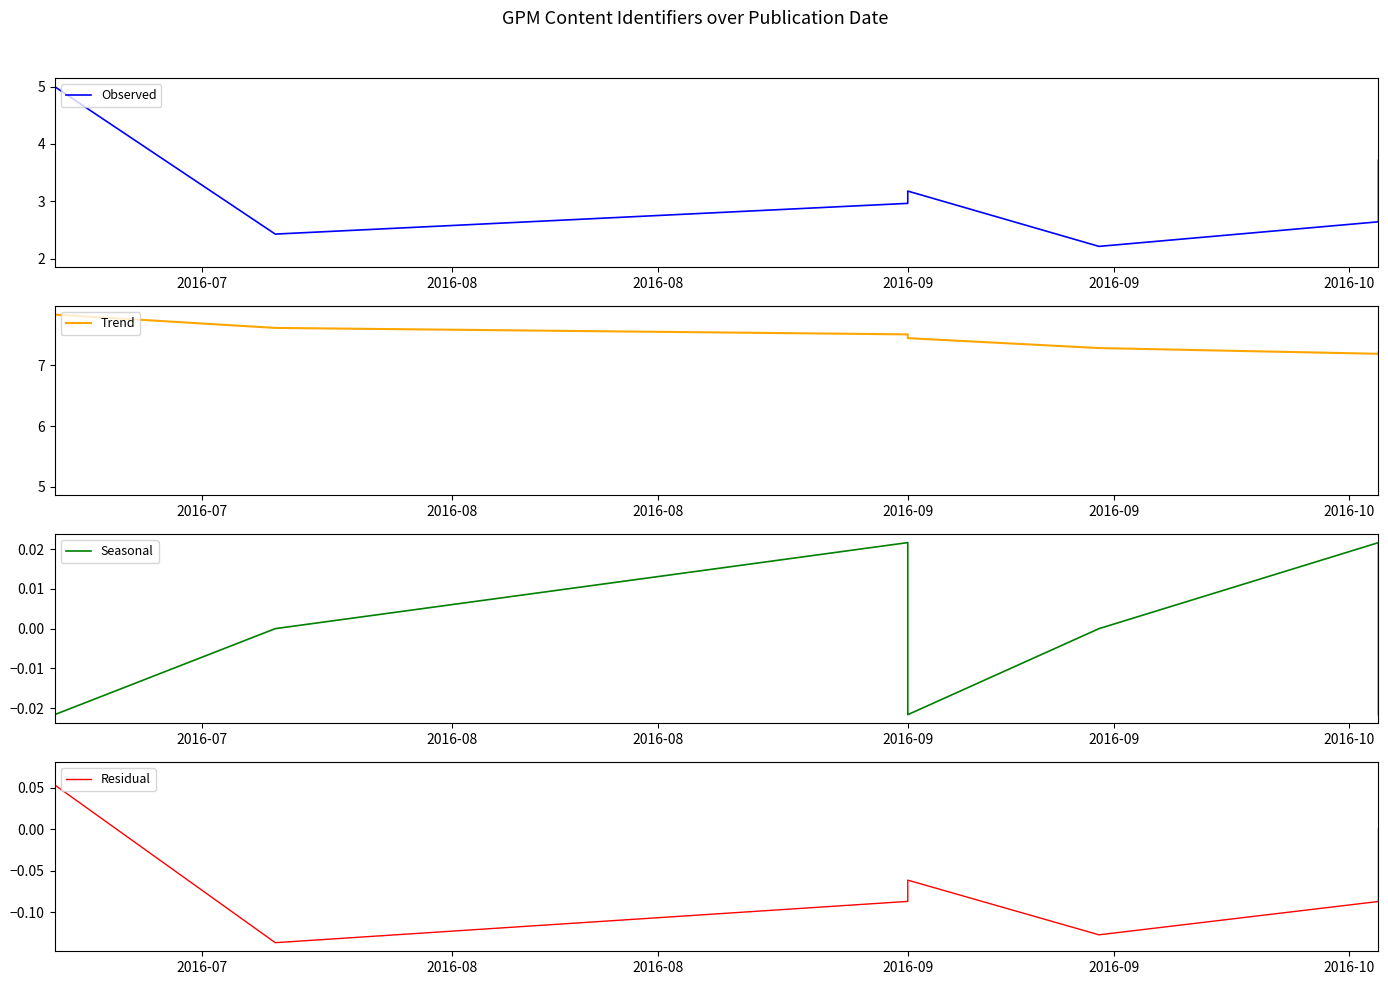

How many positive values does the Residual series have?

10